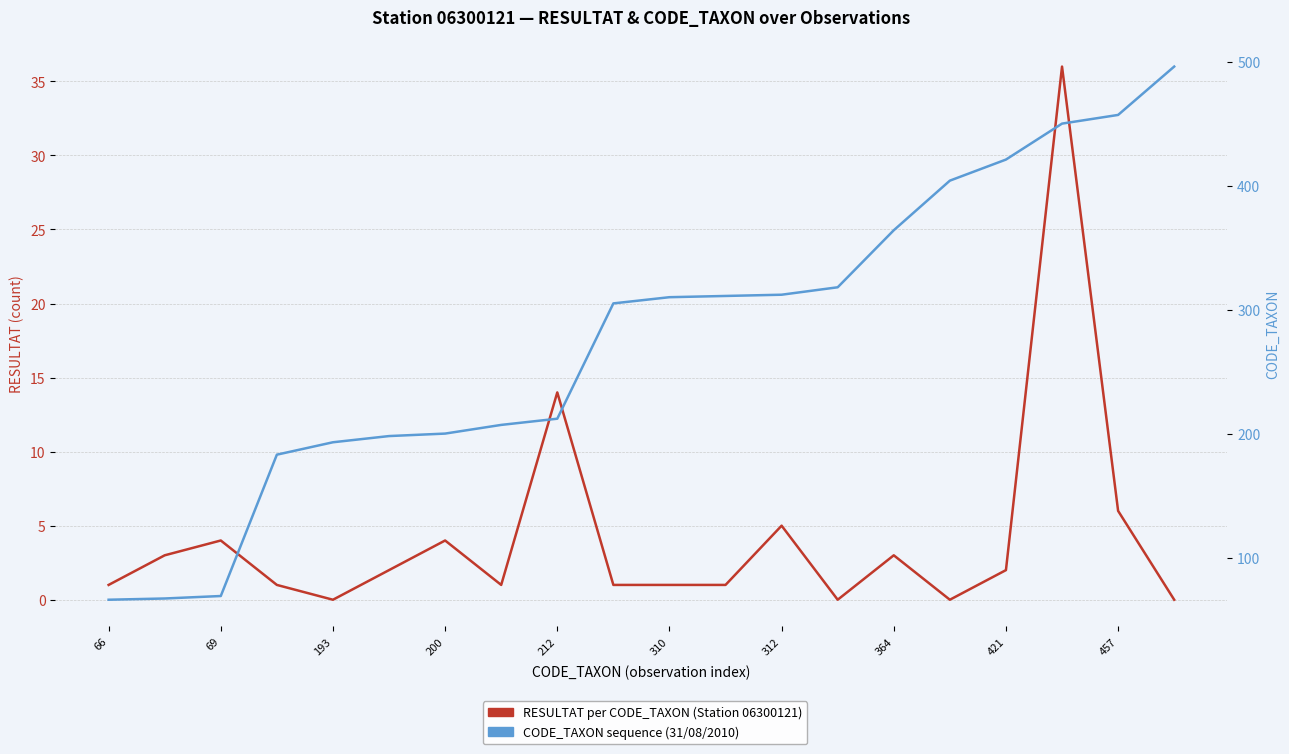

Rank the categories by RESULTAT per CODE_TAXON (Station 06300121) value from highest to lowest.

17, 421, 18, 12, 193, 312, 69, 14, 310, 16, 66, 200, 364, 457, 10, 11, 212, 13, 15, 19